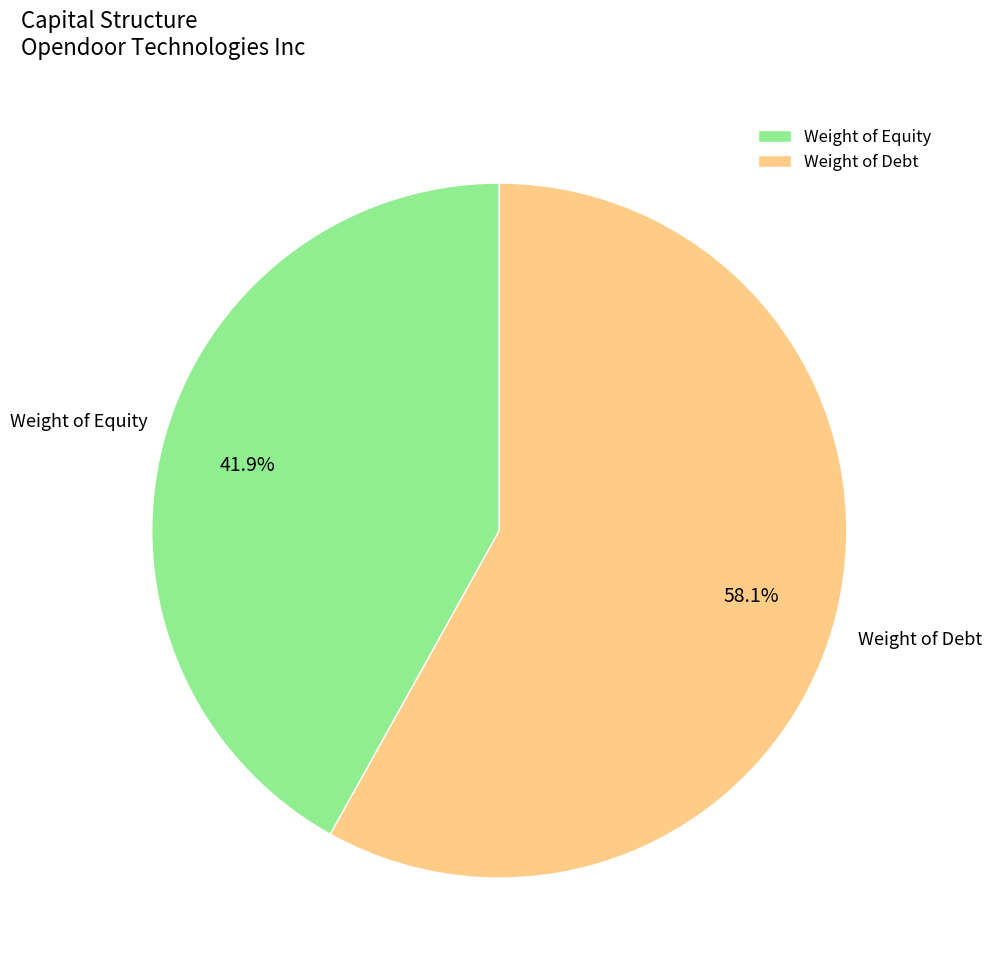

Which slice represents more than half of the pie?

Weight of Debt